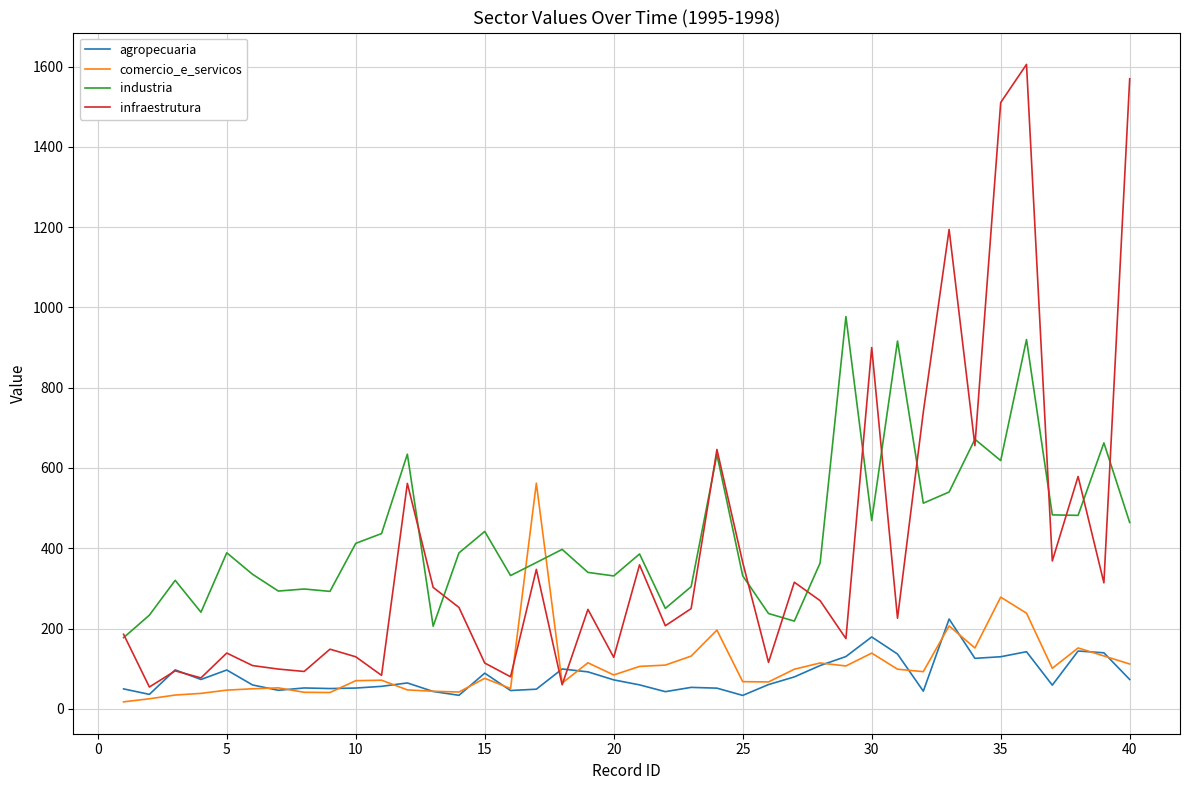

List the series in order of their peak value, lowest first.

agropecuaria, comercio_e_servicos, industria, infraestrutura